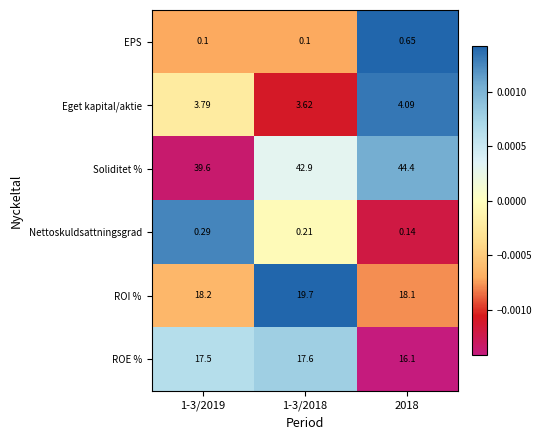

At which category is the sum across all series the highest?

1-3/2018